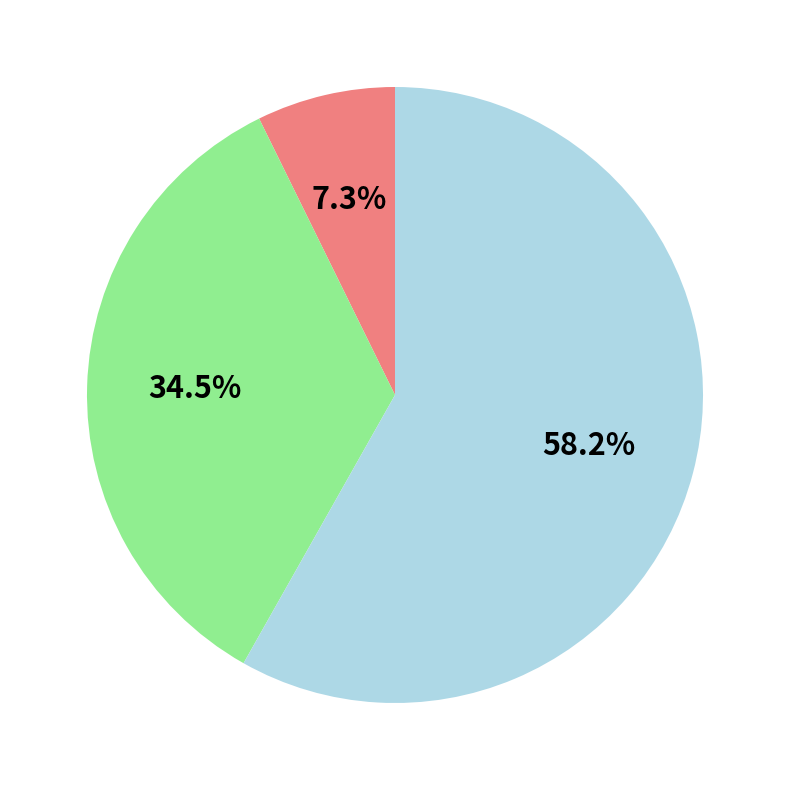

Does any single category account for the majority?

Yes